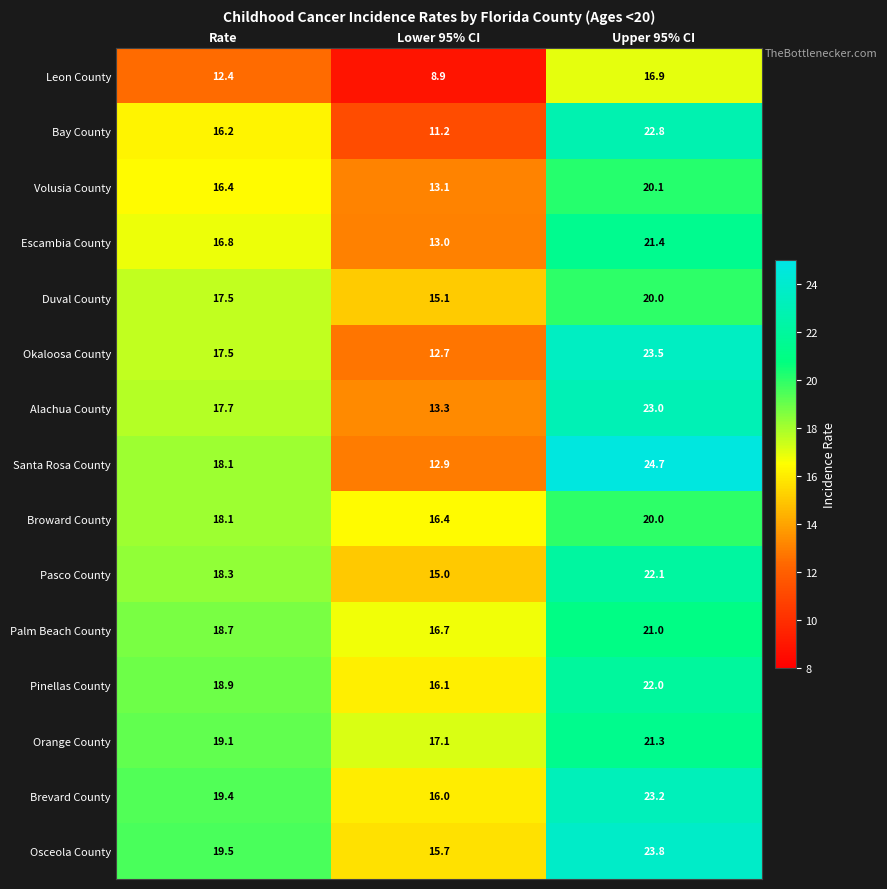

What is the approximate value of Leon County at Upper 95% CI?

16.9